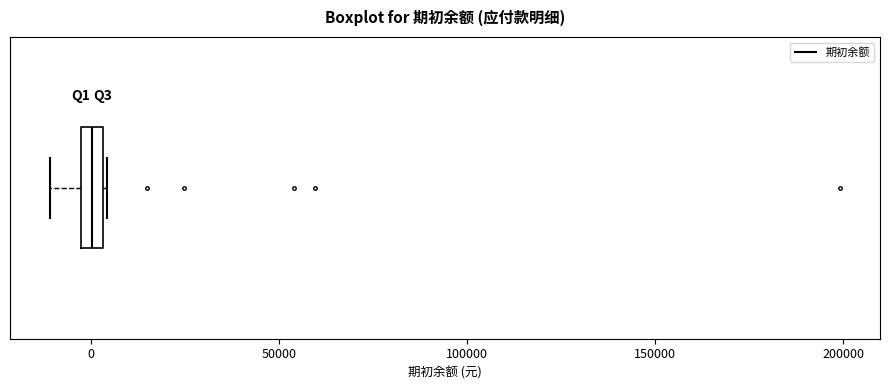

Where does the left whisker of the box end on the x-axis? The values are not printed on the chart, so give them approximately, as read against the axis.

-10000